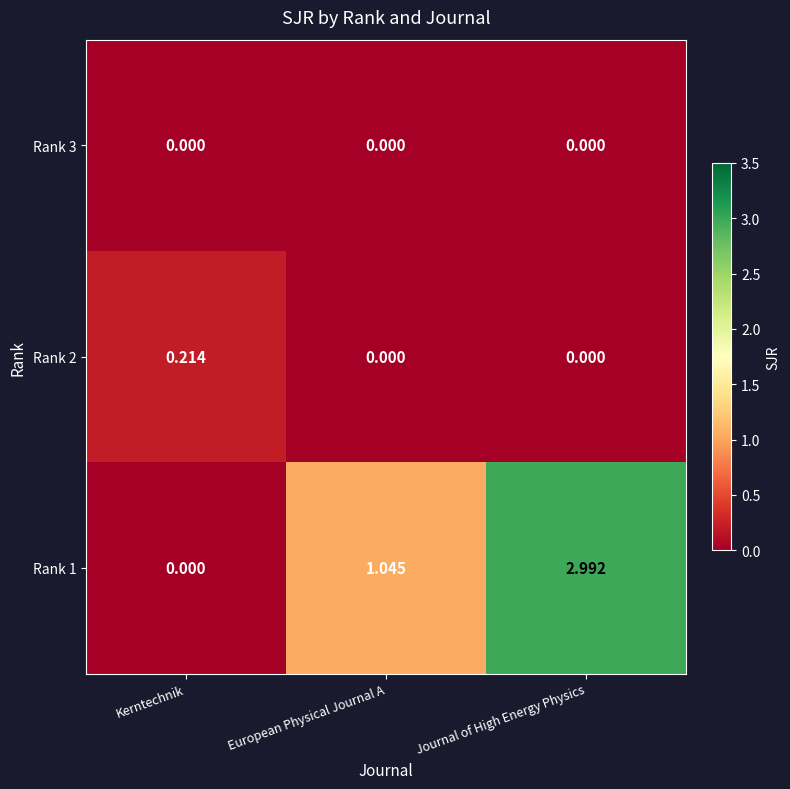

At which category is the sum across all series the highest?

Journal of High Energy Physics